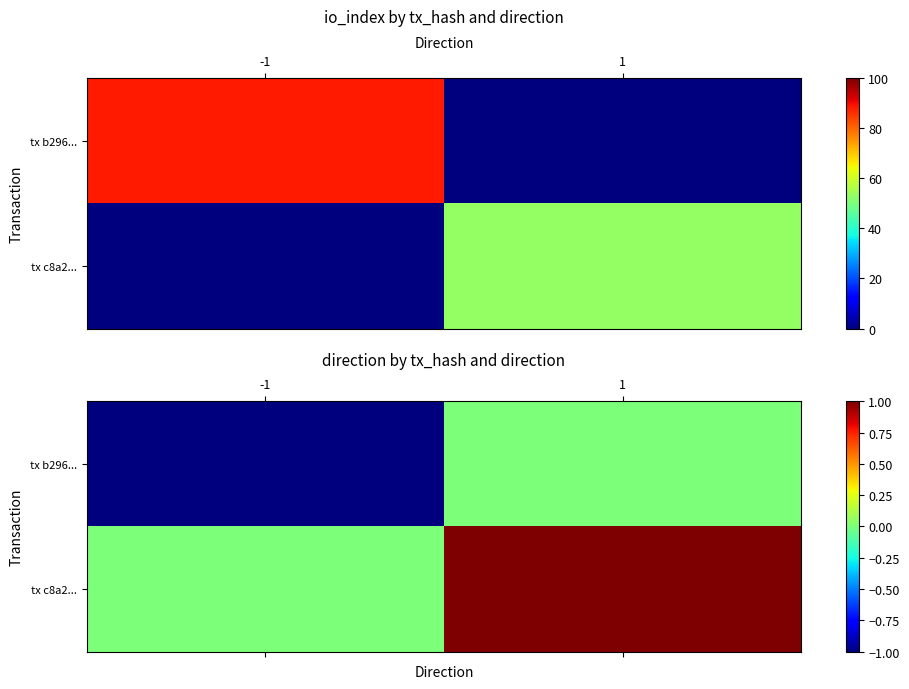

What is the difference between the tx c8a2... values at 1 and -1?

1